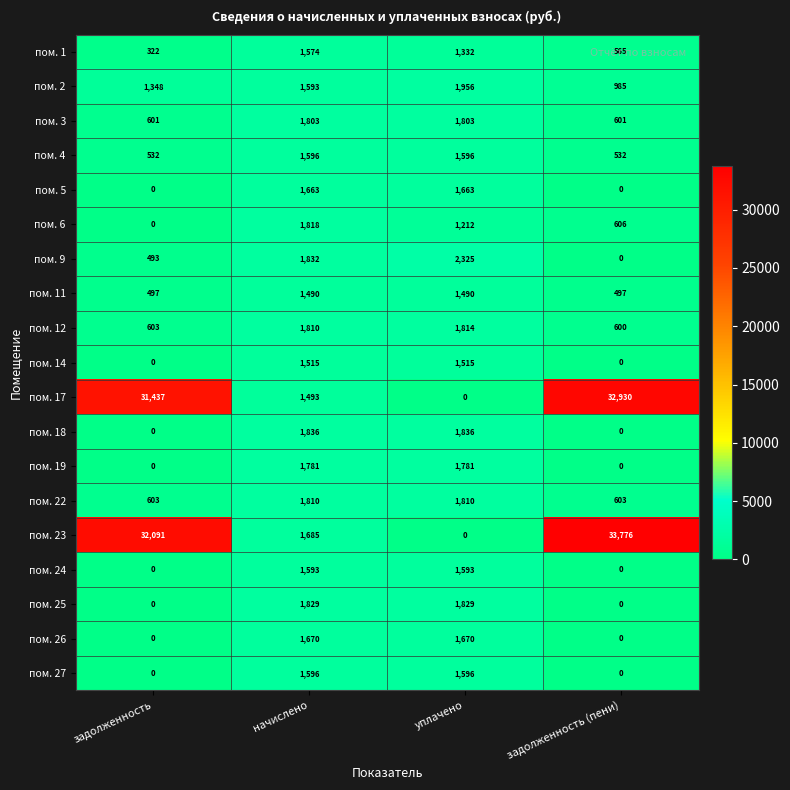

What is the difference between the maximum and minimum values in the пом. 5 series?

1663